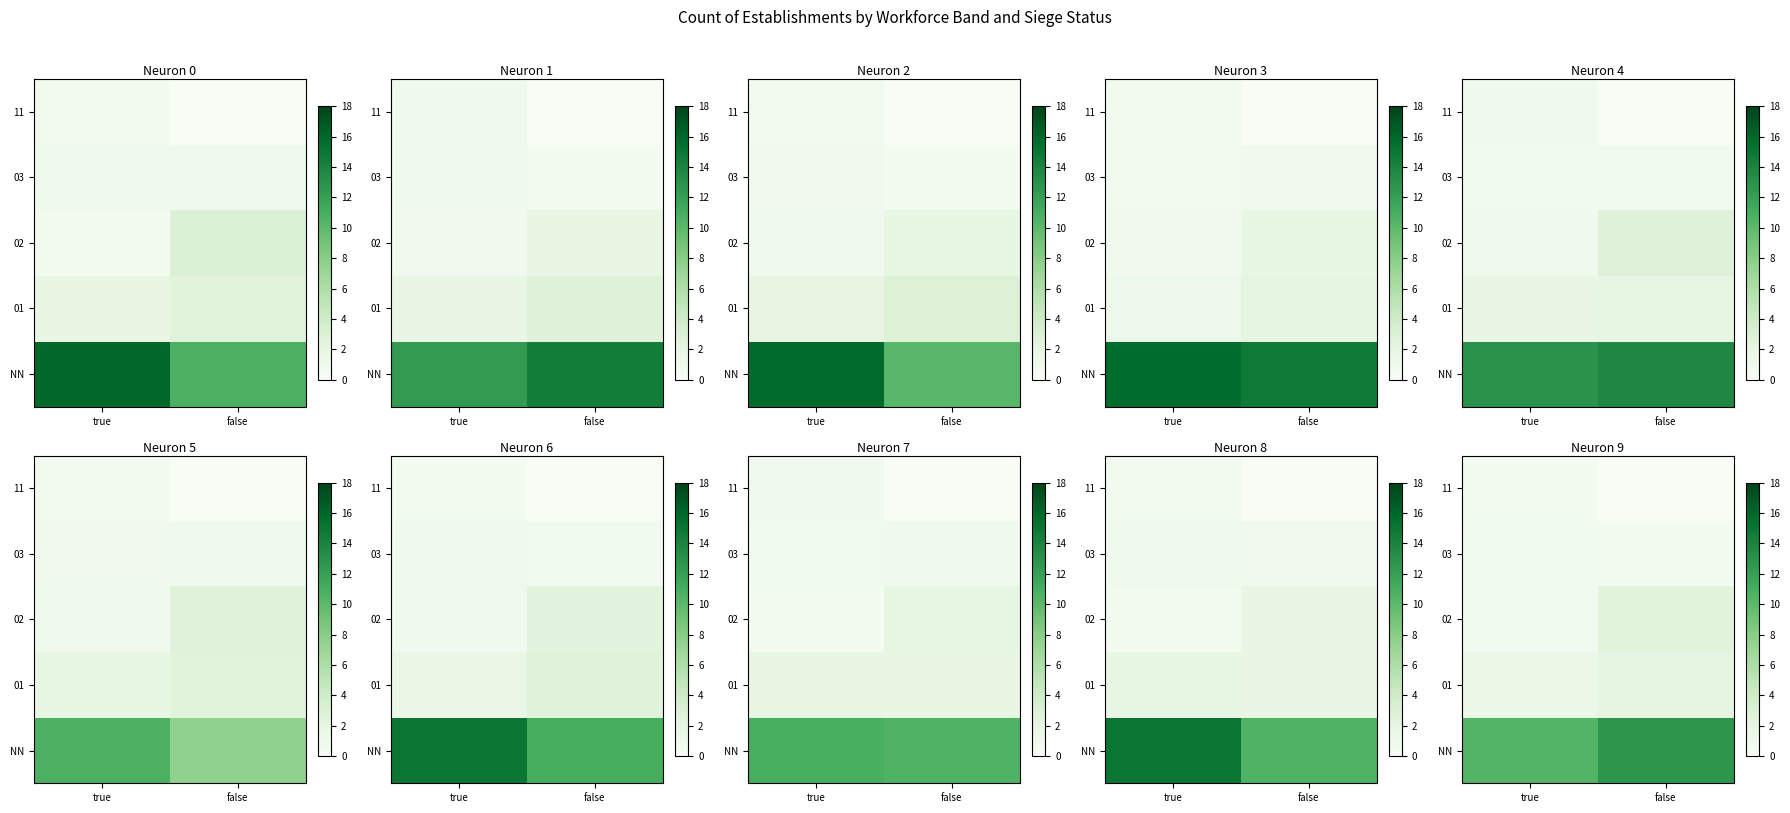

Which category has the lowest value in the 02 series?

true